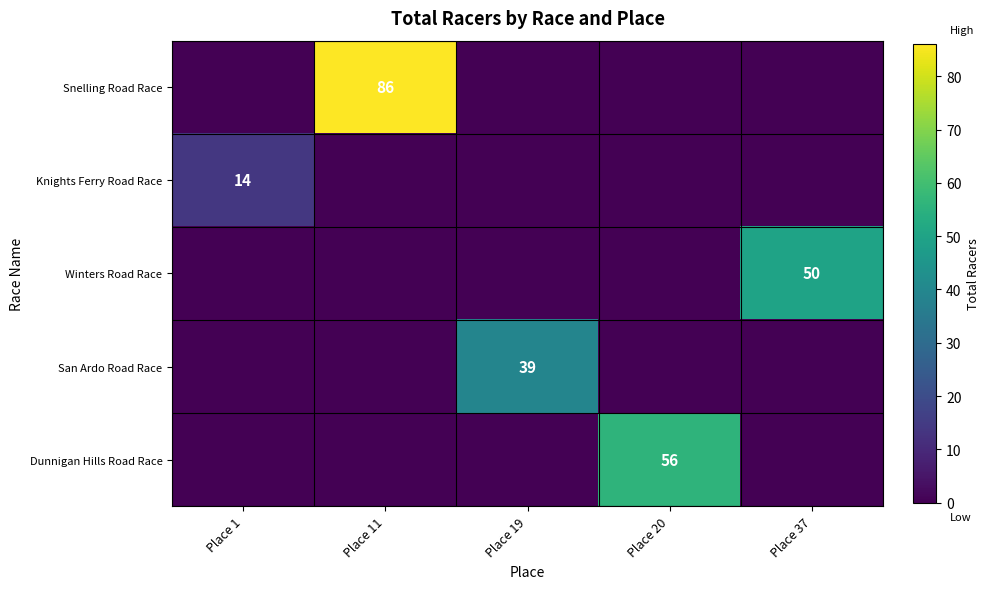

The Knights Ferry Road Race series shows 14 at Place 1. True or false?

True